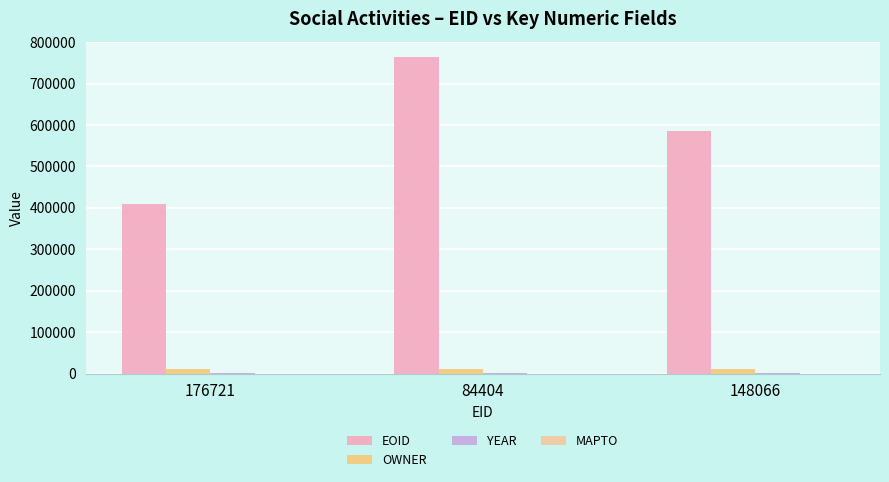

How many groups of bars are there?

3